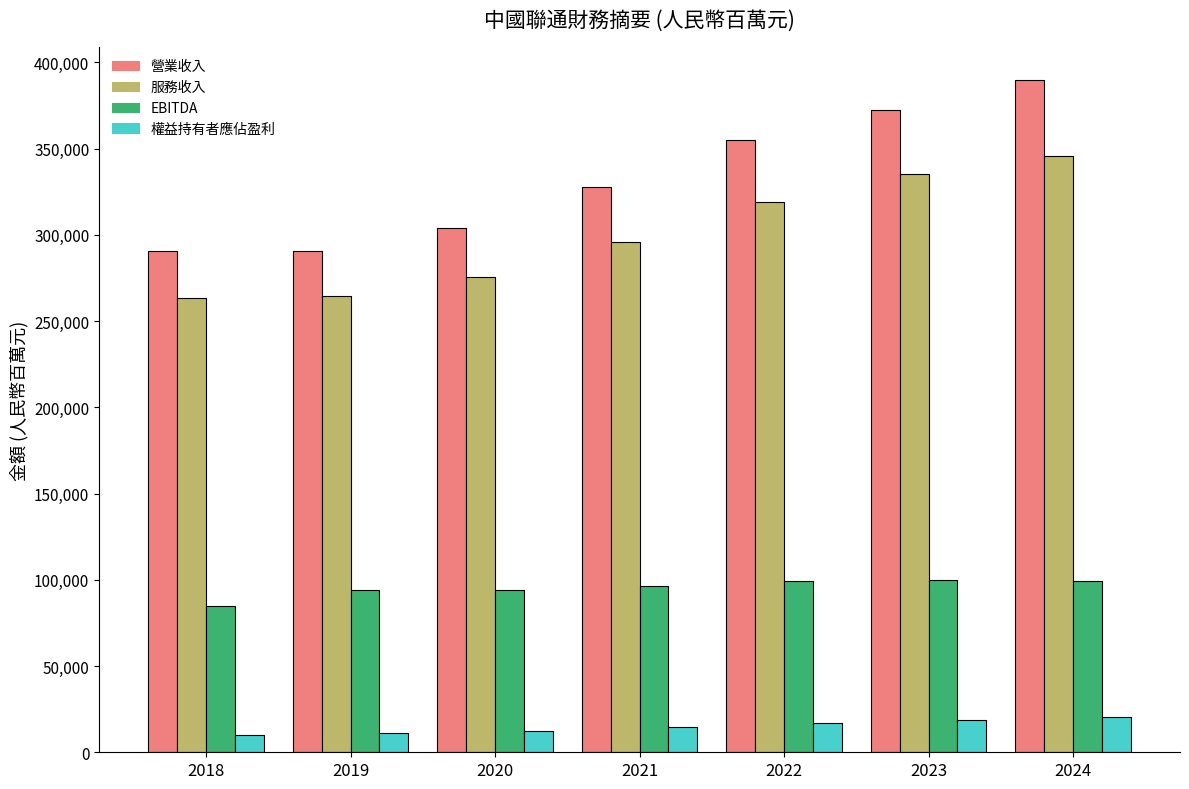

What is the difference between the EBITDA values at 2021 and 2019?

1963